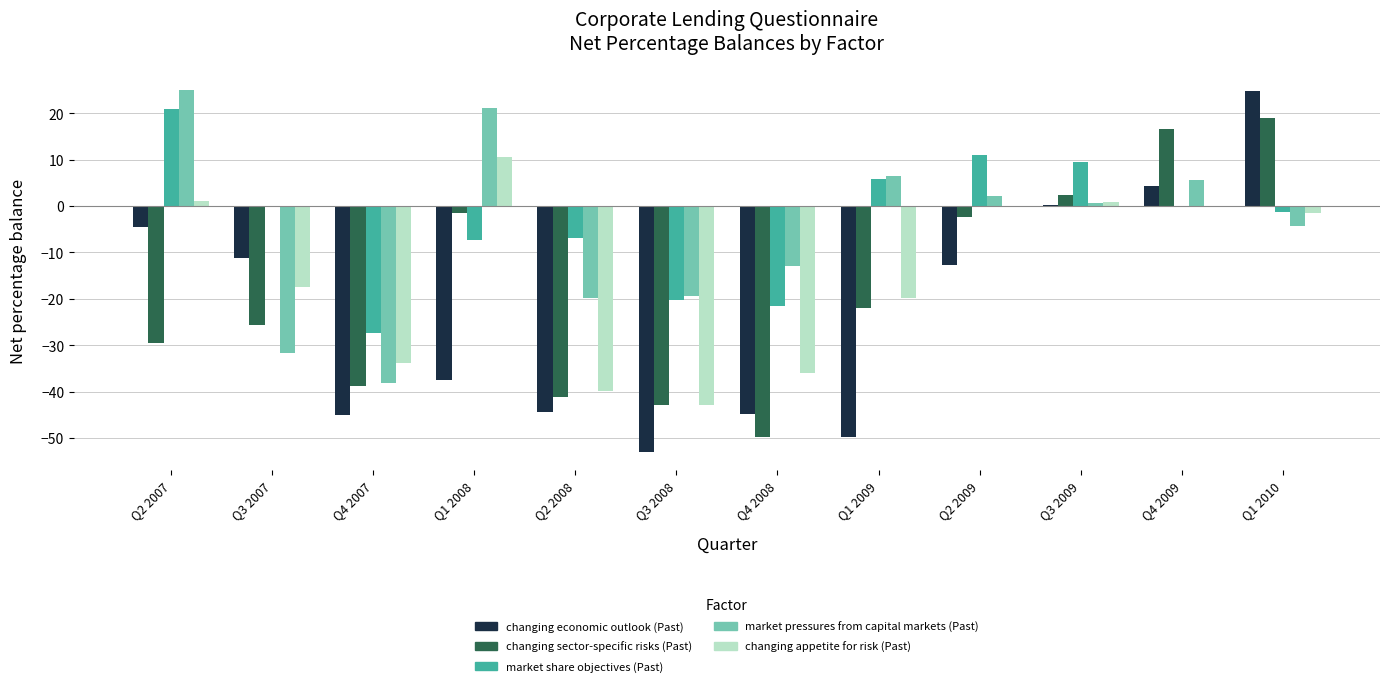

What is the greatest value displayed?

25.1